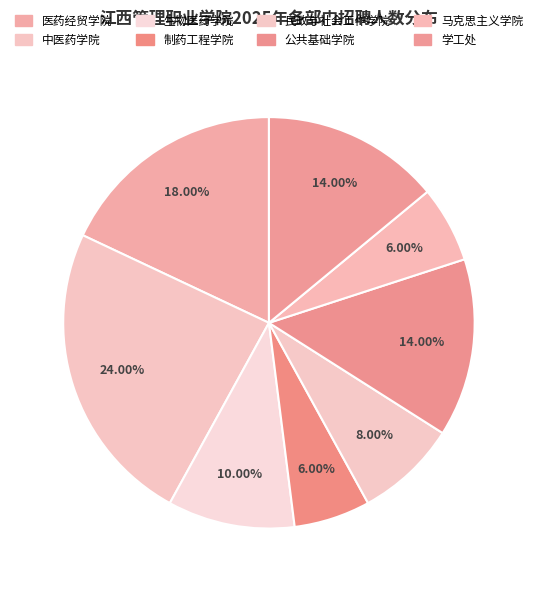

Count the number of slices in the pie.

8